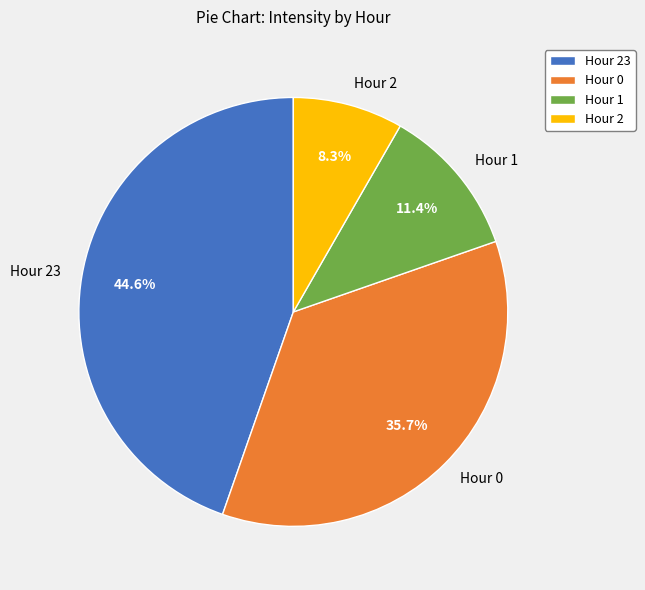

Which slice is the smallest?

Hour 2